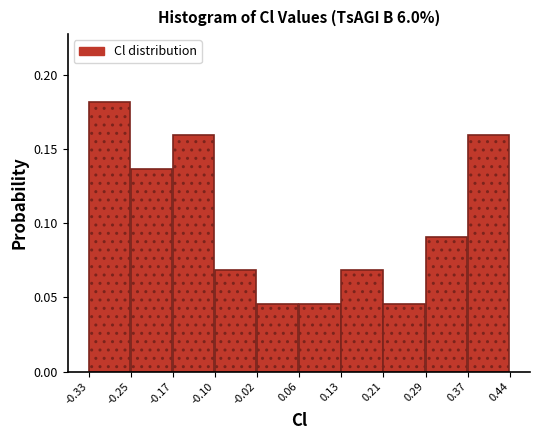

Reading left to right, transcribe this chart: for each bar, give the range it covers on the x-axis and its height. The values are not printed on the chart, so give them approximately, as read against the axis.

-0.33 to -0.25: 0.180
-0.25 to -0.17: 0.135
-0.17 to -0.10: 0.160
-0.10 to -0.02: 0.070
-0.02 to 0.06: 0.045
0.06 to 0.13: 0.045
0.13 to 0.21: 0.070
0.21 to 0.29: 0.045
0.29 to 0.37: 0.090
0.37 to 0.44: 0.160